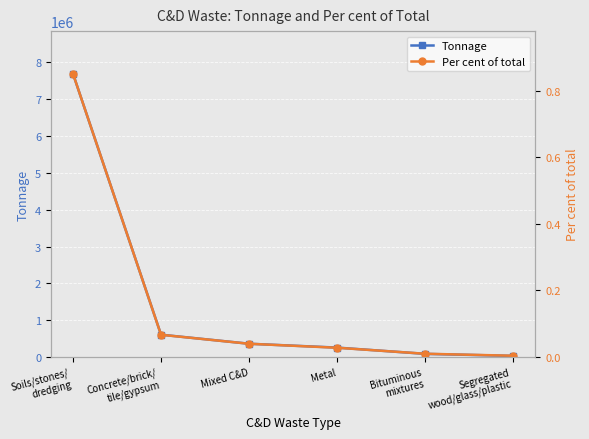

True or false: Per cent of total and Tonnage intersect in this chart.

False